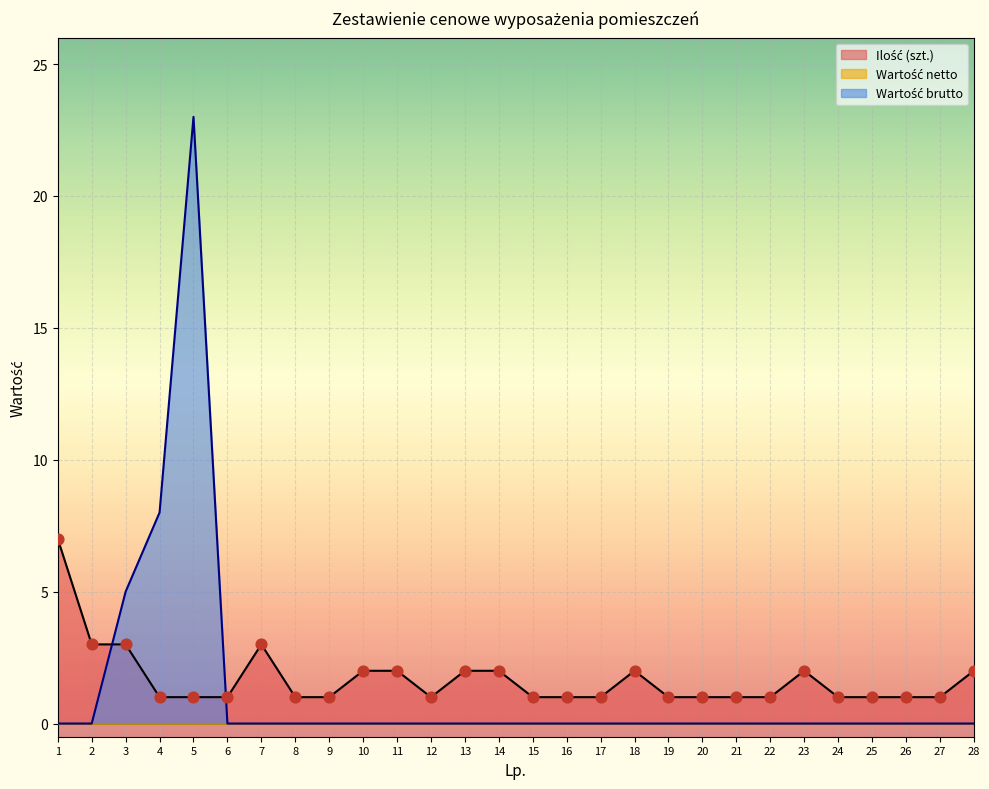

At which category is the sum across all series the highest?

5